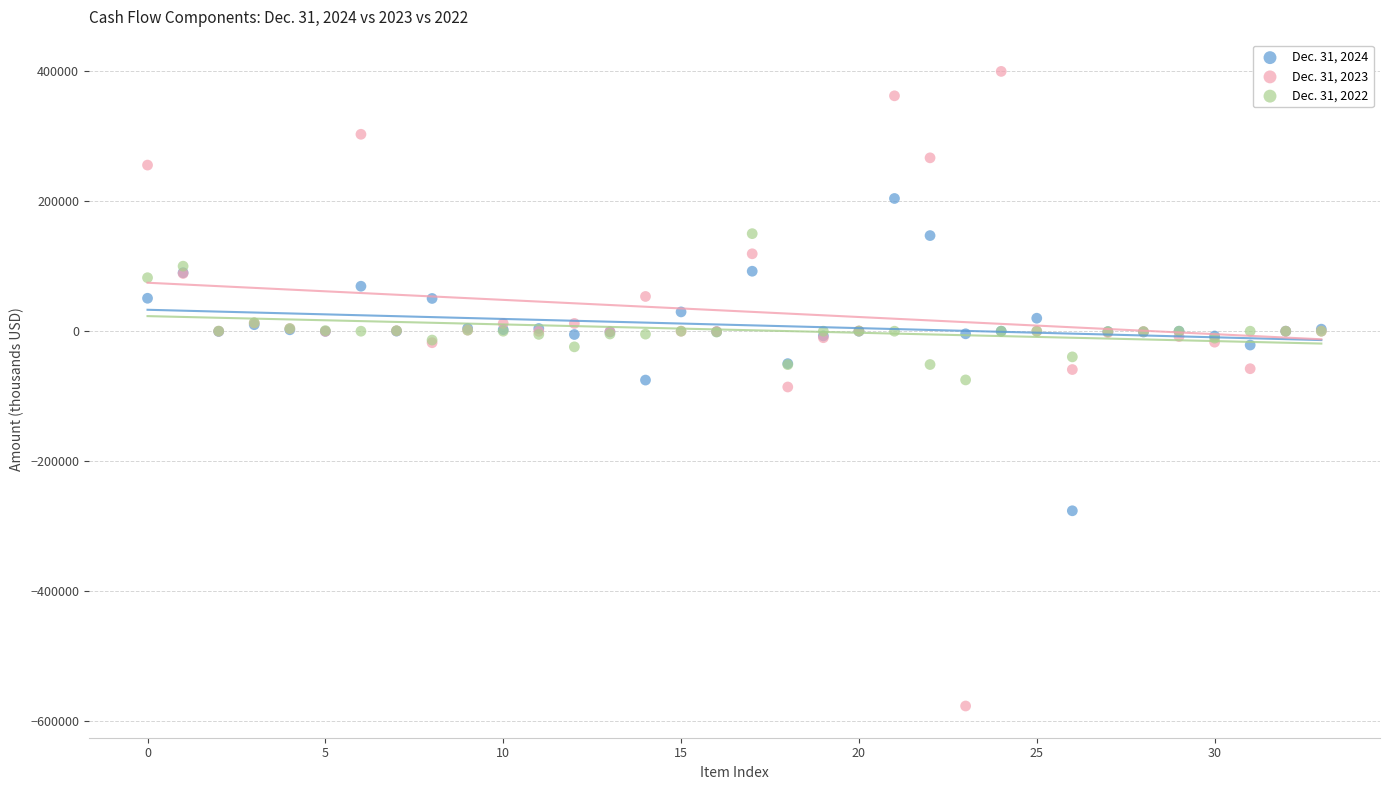

Which series contains the highest Y value?

Dec. 31, 2023